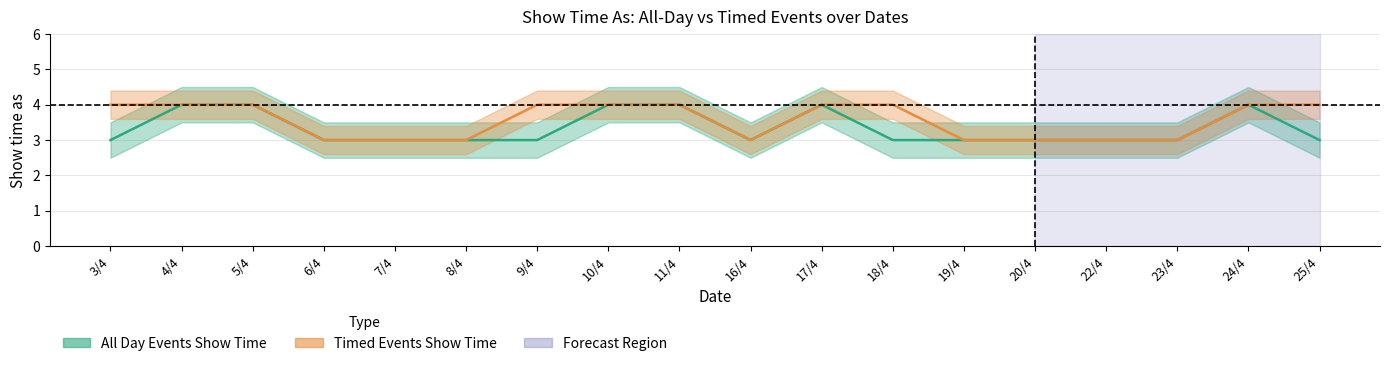

What are all the series names shown in the legend?

All Day Events Show Time, Timed Events Show Time